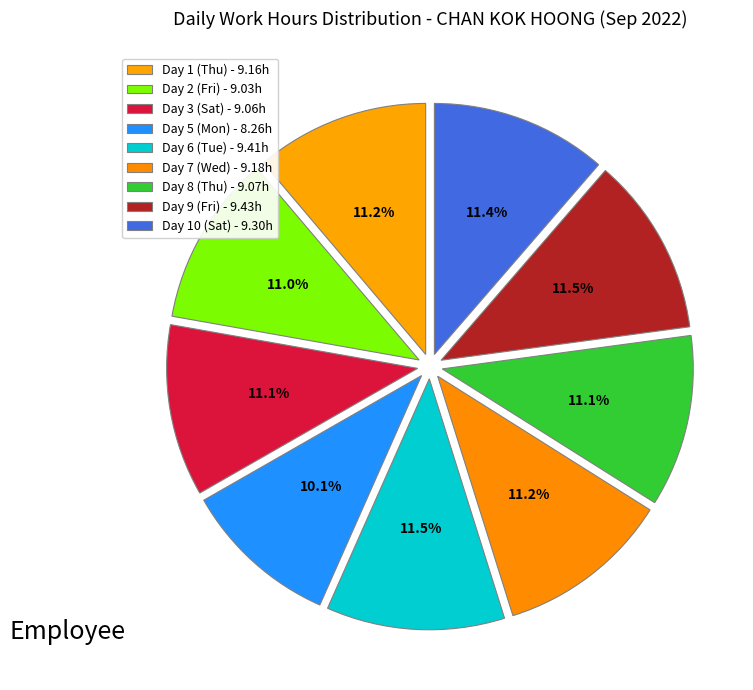

How many segments does this pie chart have?

9